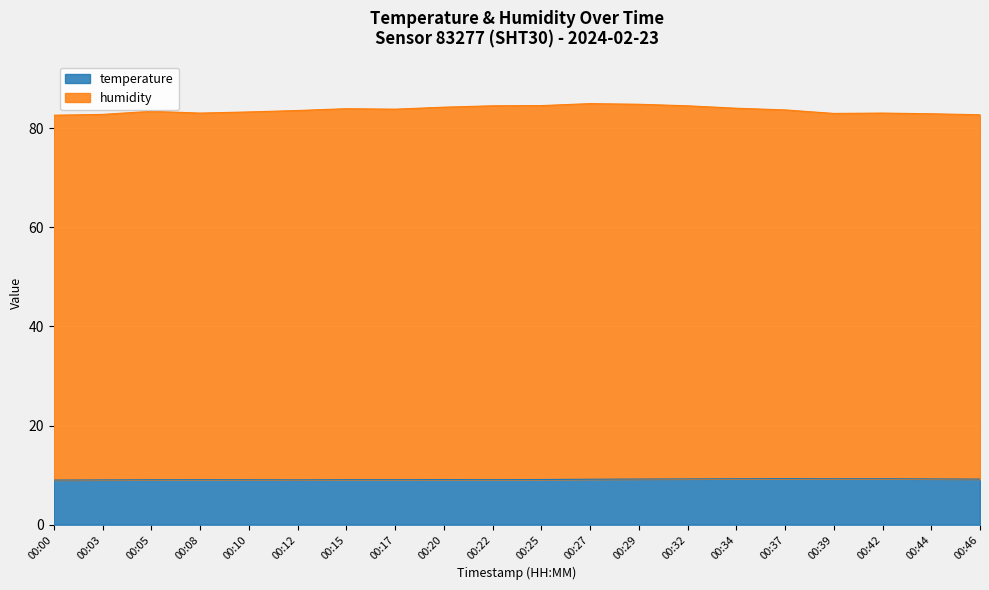

What is the average value of the temperature series?

9.1